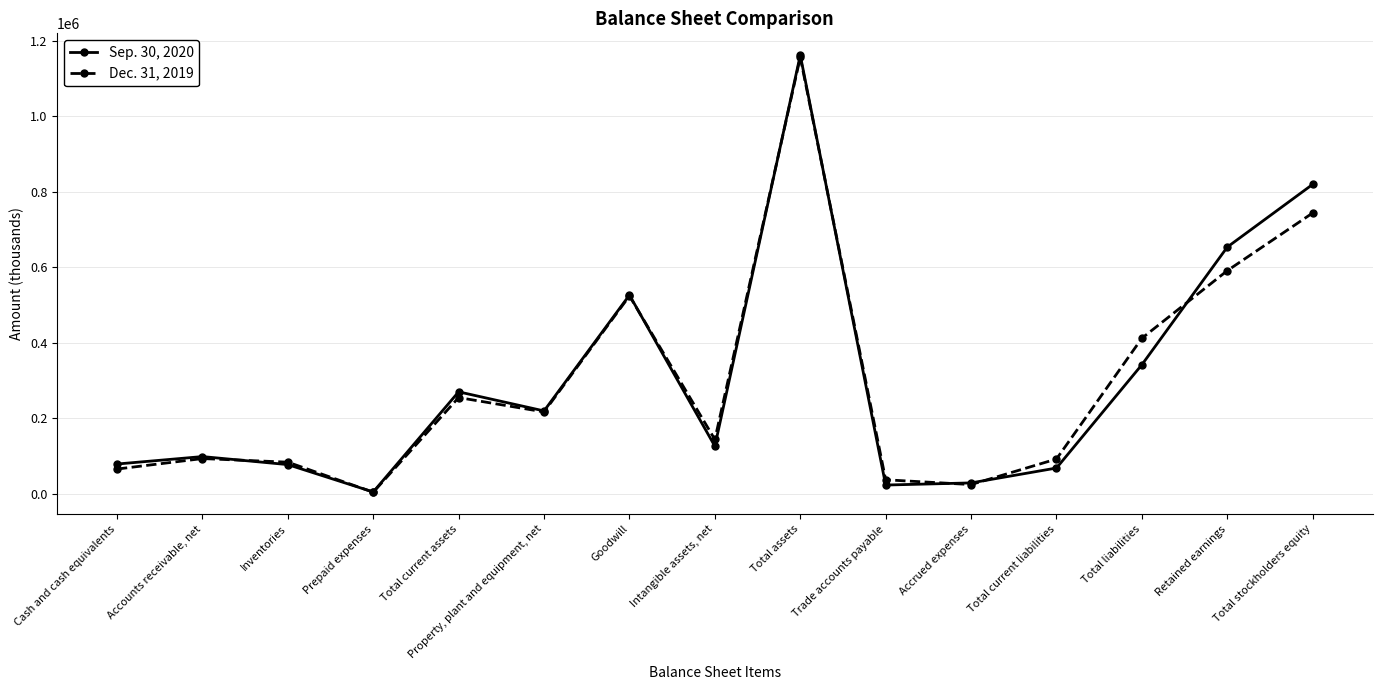

At which label does Dec. 31, 2019 reach its minimum?

Prepaid expenses